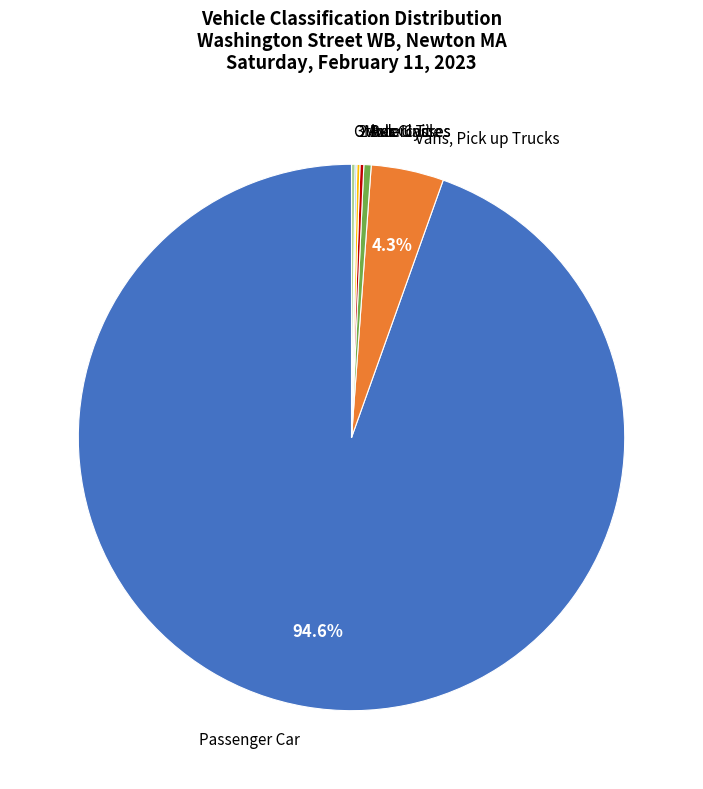

How much of the chart is everything except Vans, Pick up Trucks?

95.7%